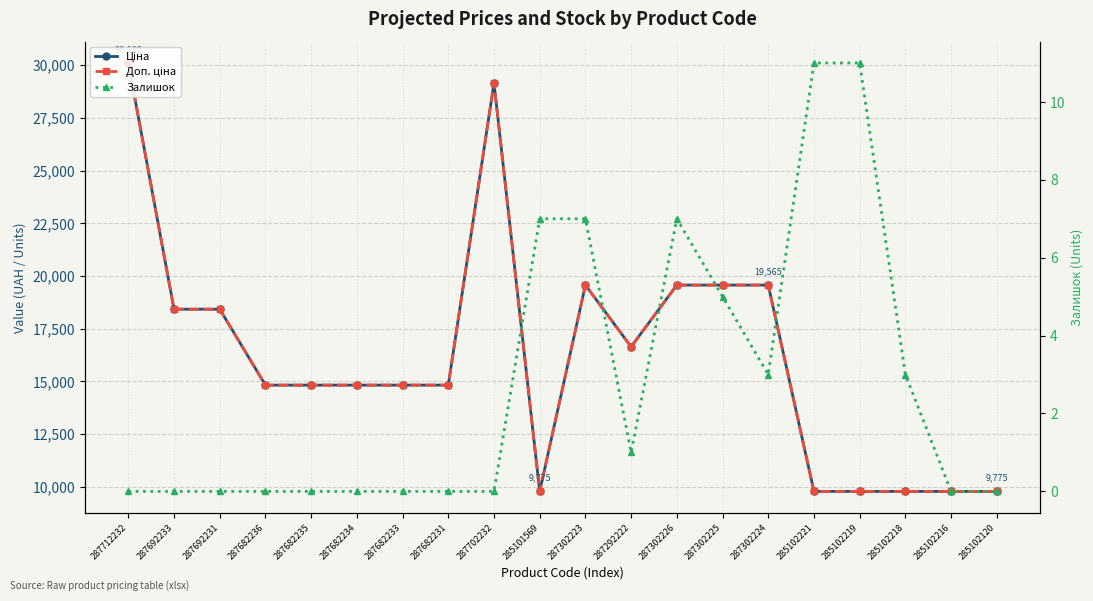

What is the total value across all series at 287682235?

29635.2